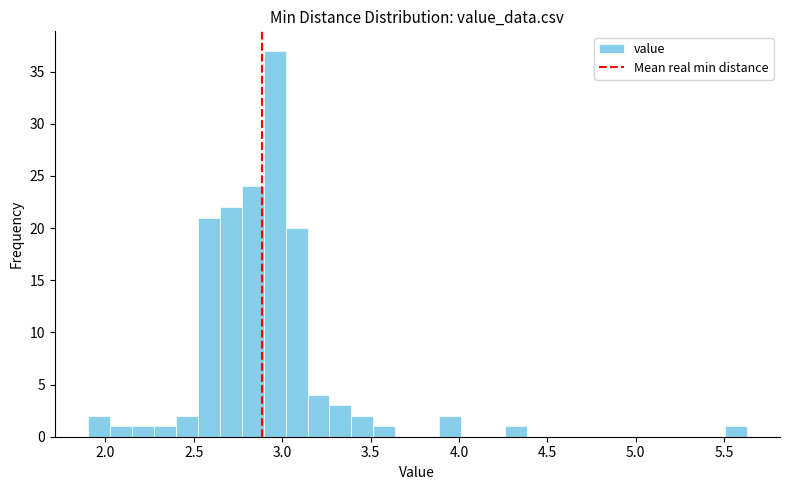

Read against the x-axis, roughly where is the centre of the tallest bar?

2.95